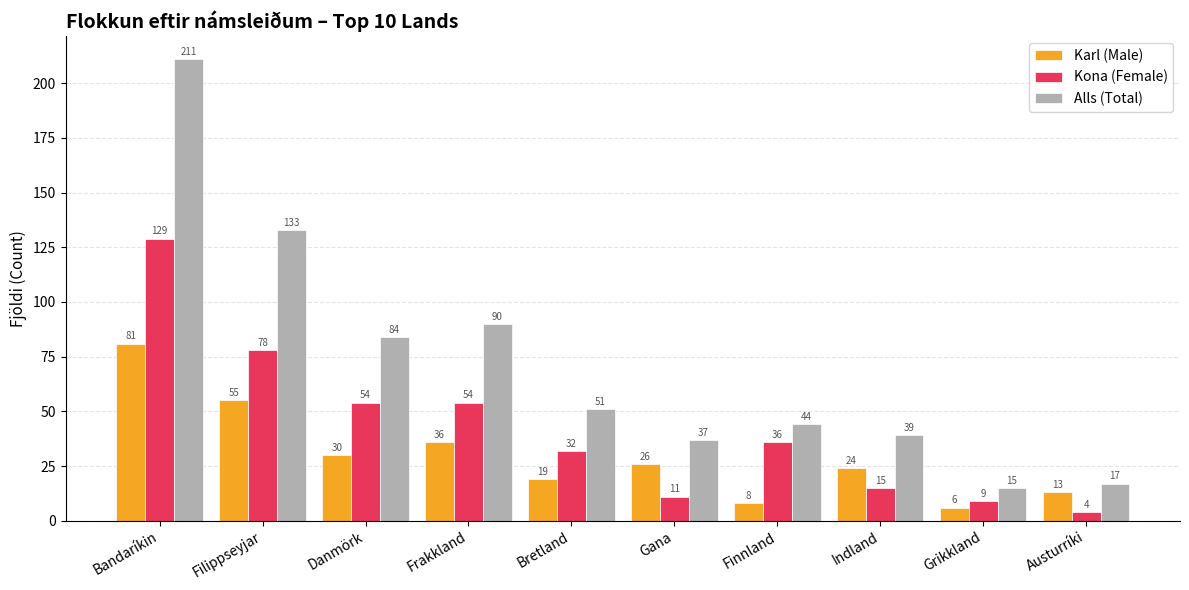

How many values in the Alls (Total) series are below 51?

5